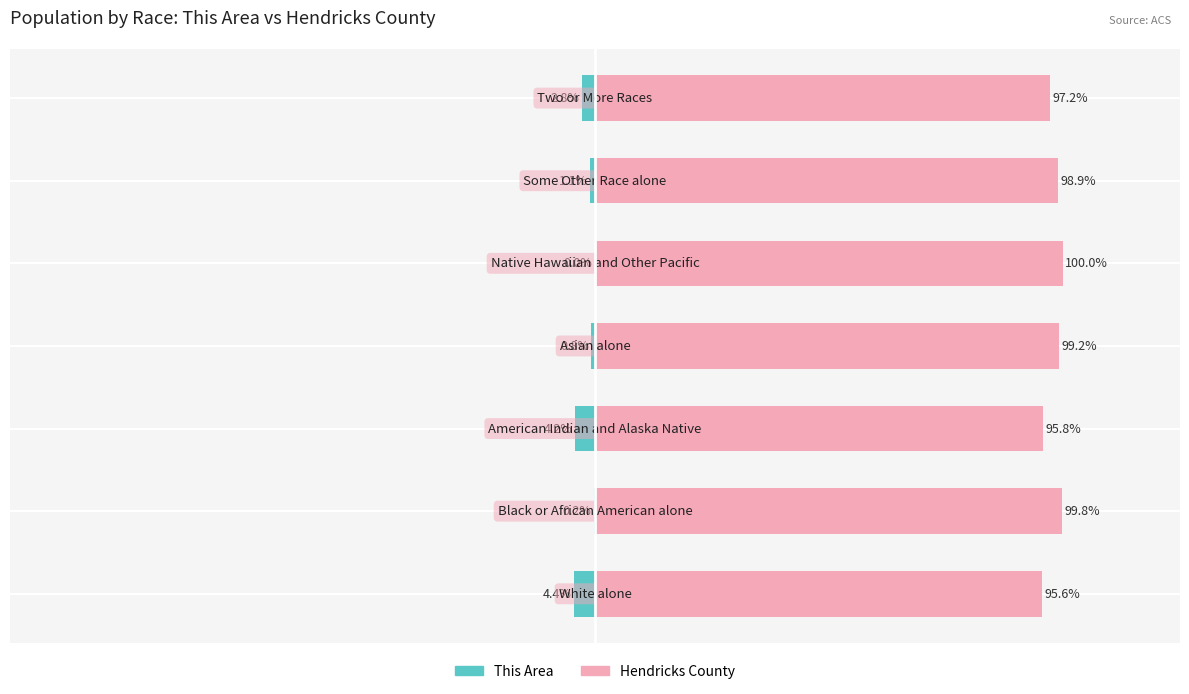

What are all the series names shown in the legend?

This Area, Hendricks County